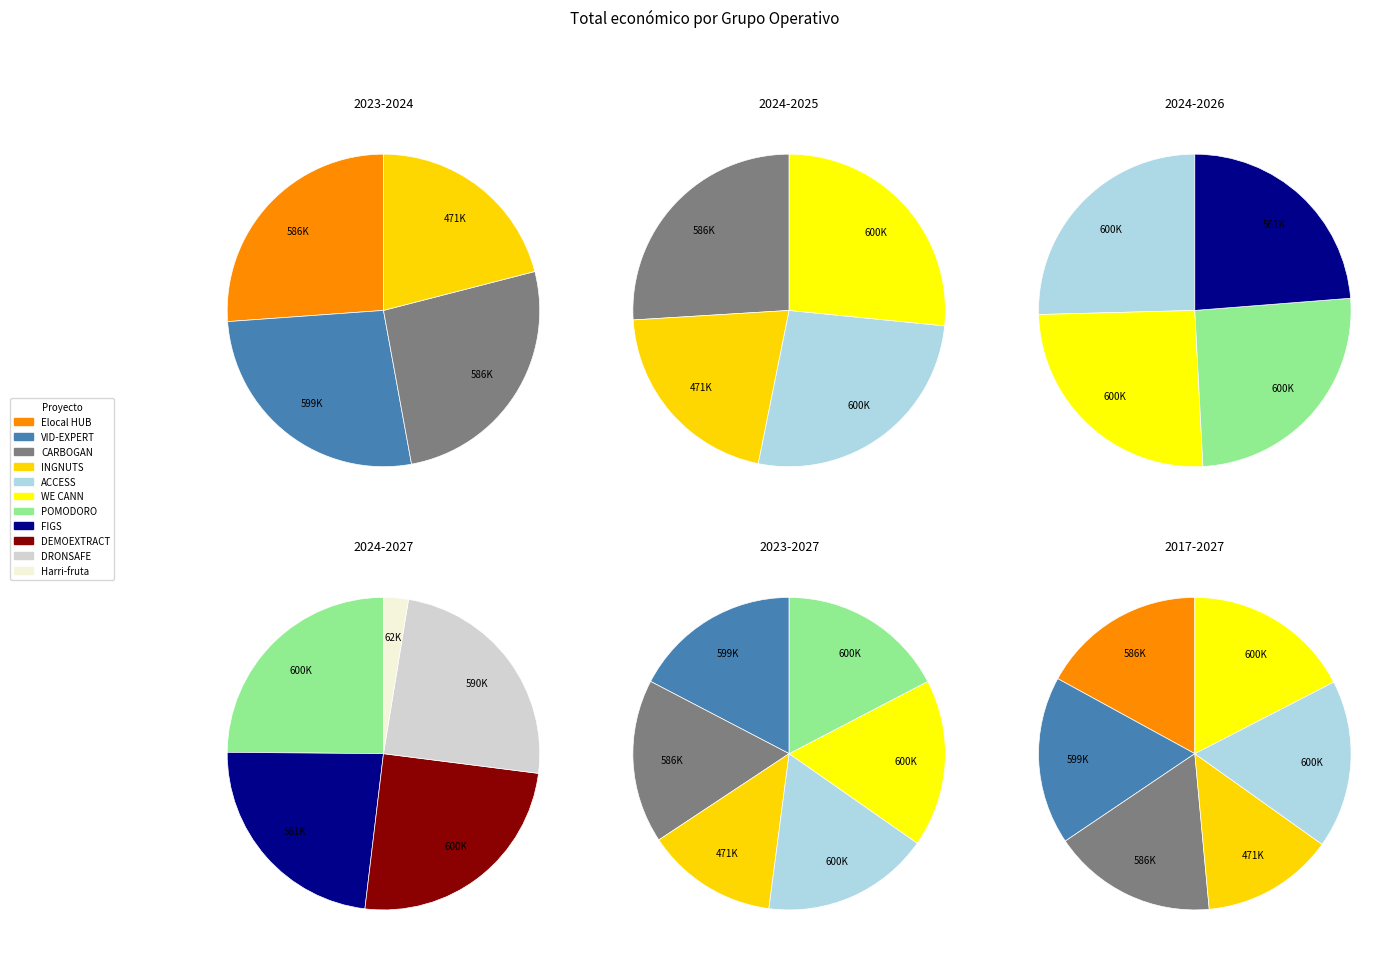

Count the number of slices in the pie.

11